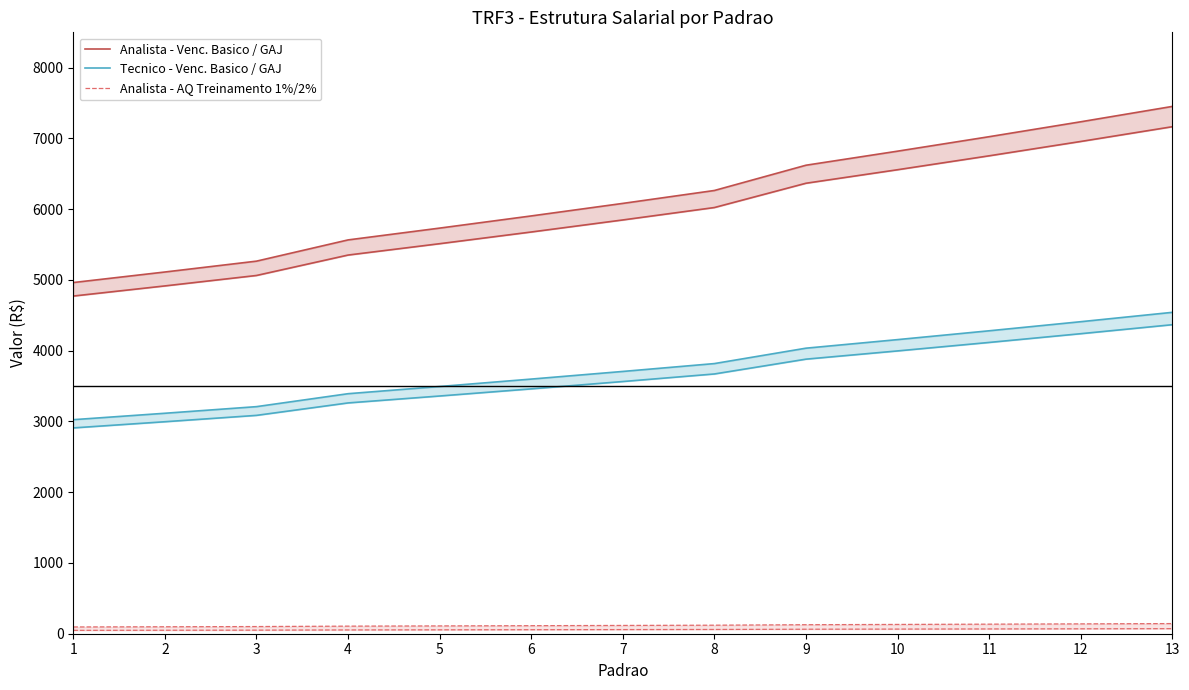

What is the total value across all series at 6?

9195.3